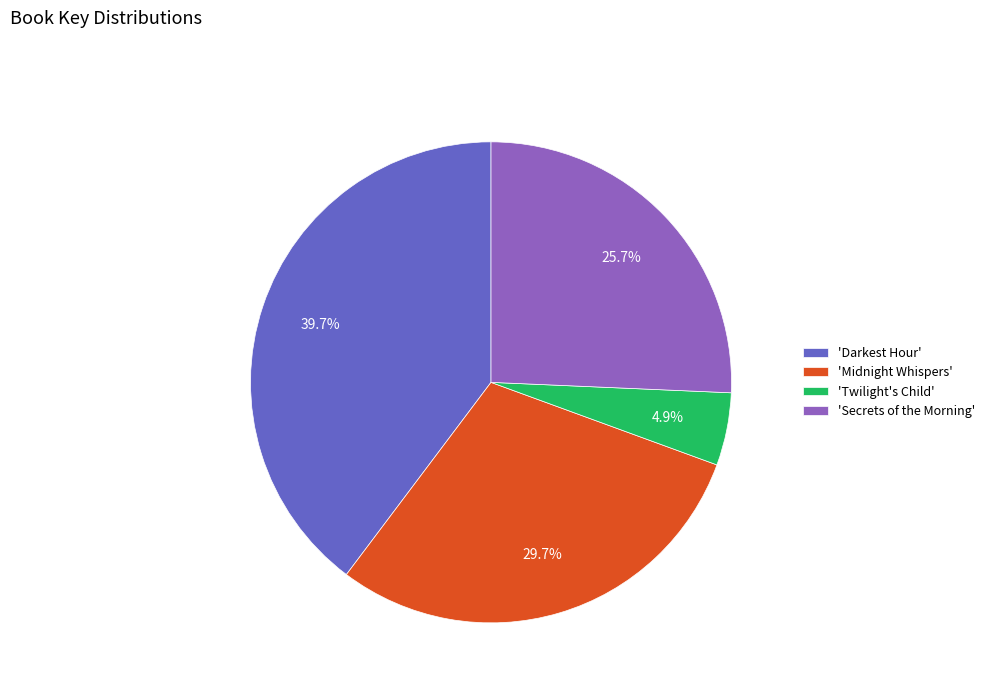

How many segments does this pie chart have?

4